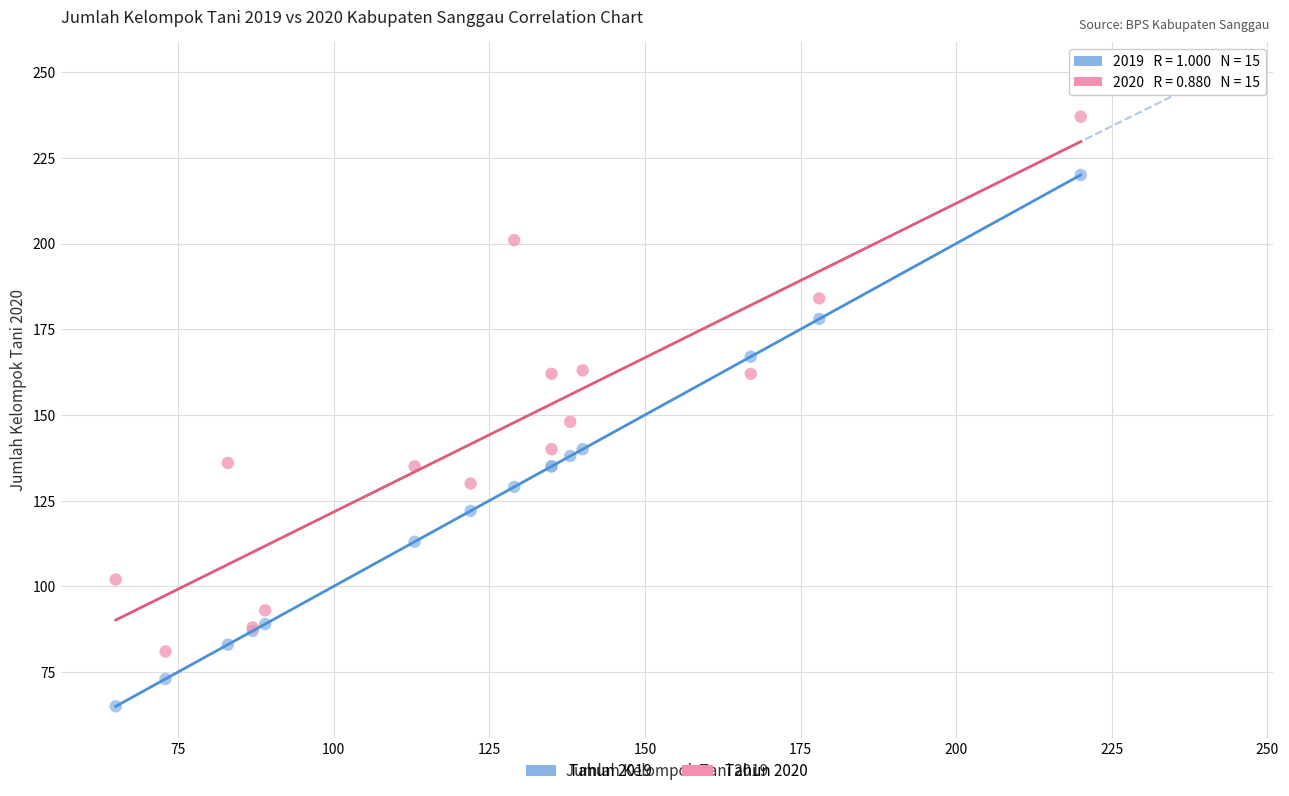

Across all series, what Y value is closest to 151?

148